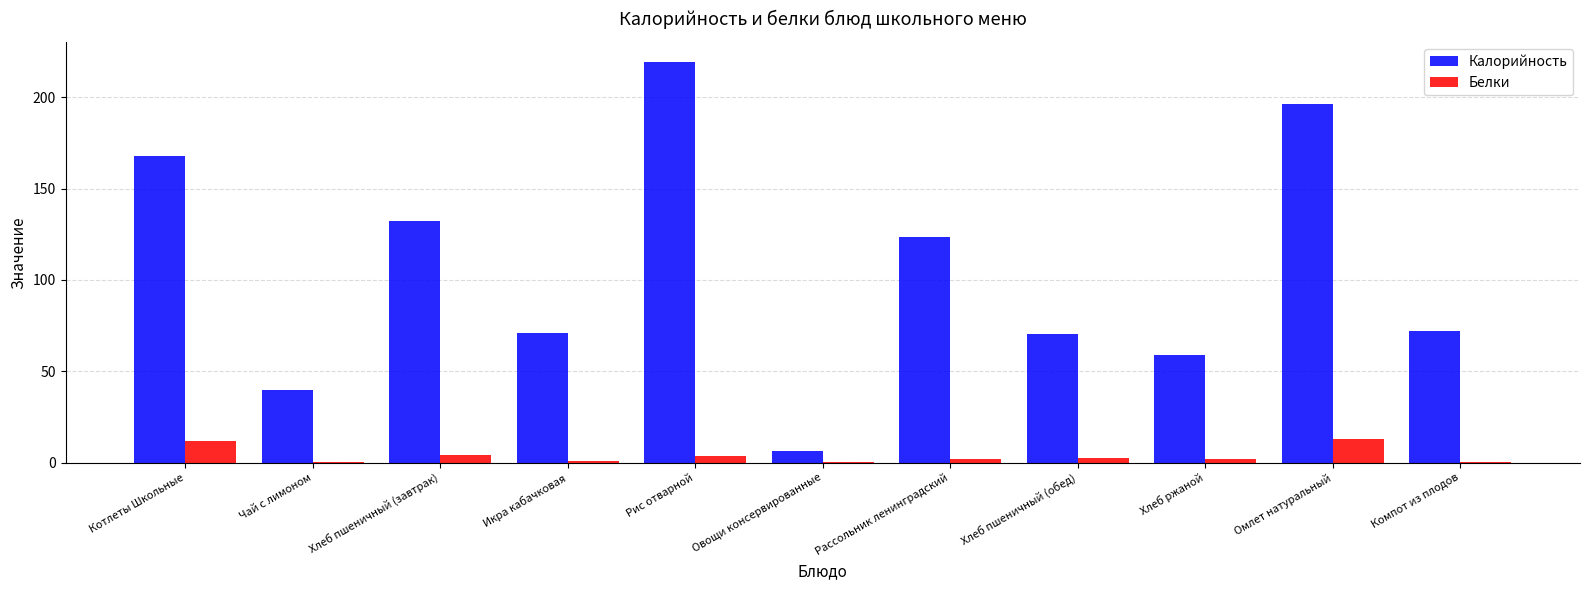

At which label is Калорийность closest to 112?

Рассольник ленинградский